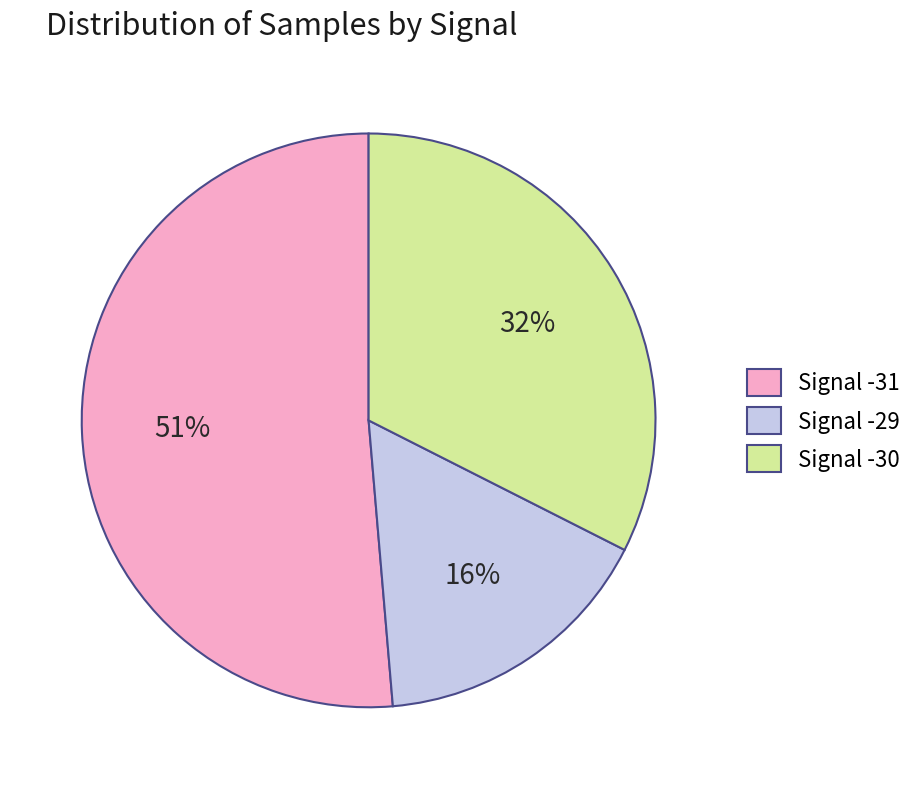

Count the number of slices in the pie.

3